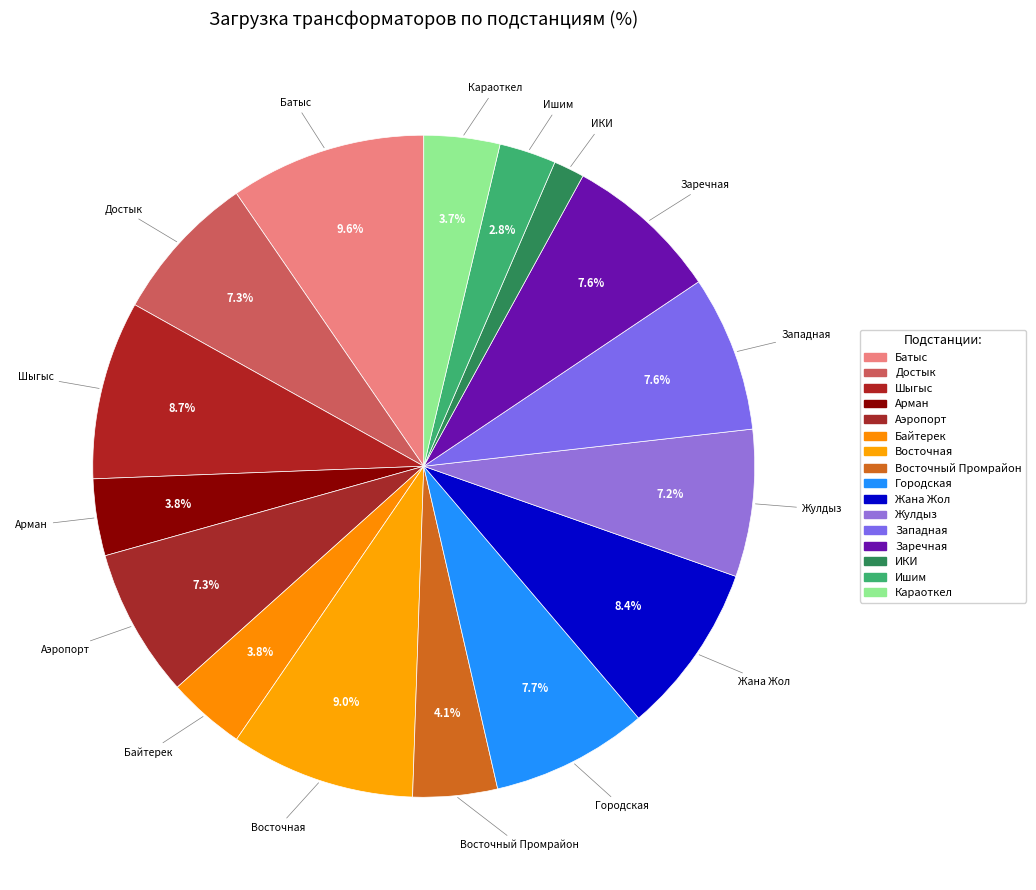

What percentage is the Заречная slice, to the nearest percent?

8%